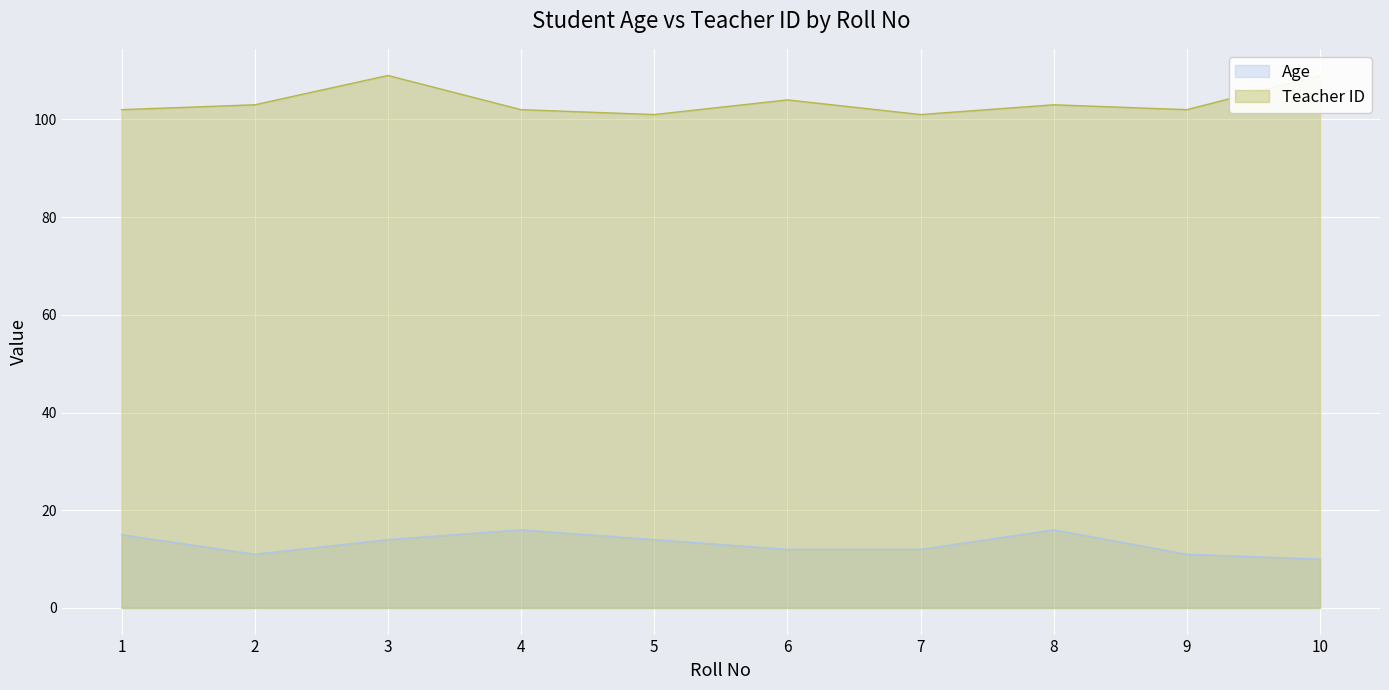

Does the chart display data point markers on the line(s)?

No